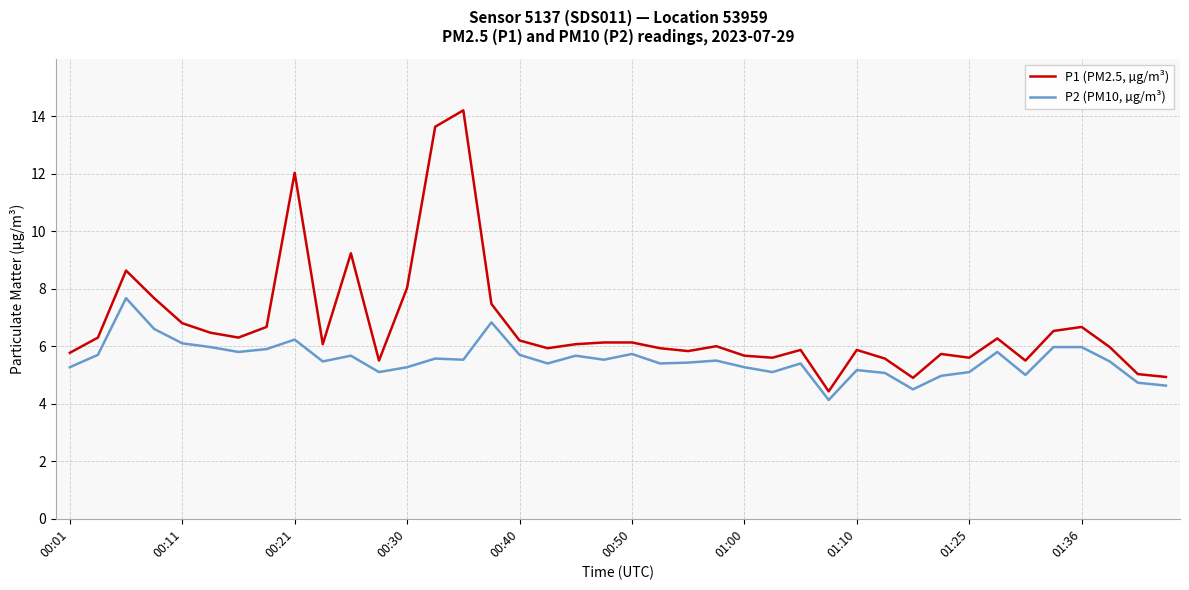

What is the difference between the maximum and minimum values in the P1 (PM2.5, µg/m³) series?

9.8